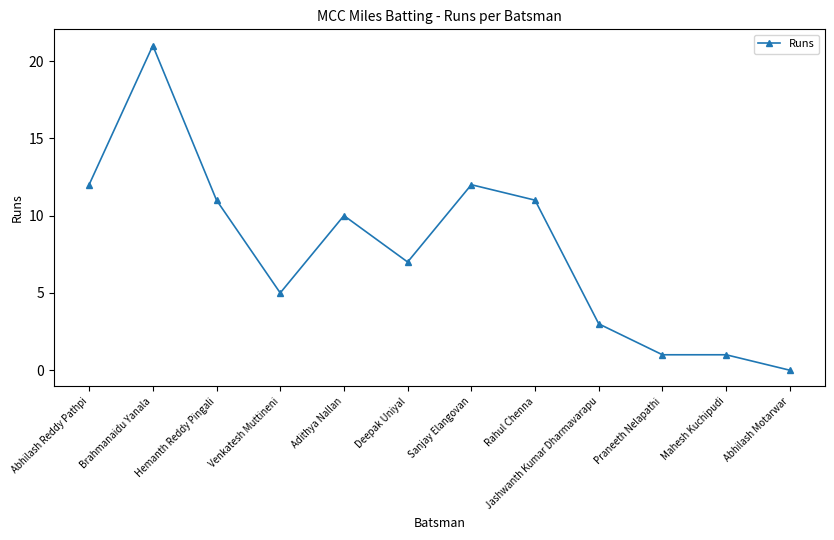

The chart shows a value of 2 at Mahesh Kuchipudi. True or false?

False